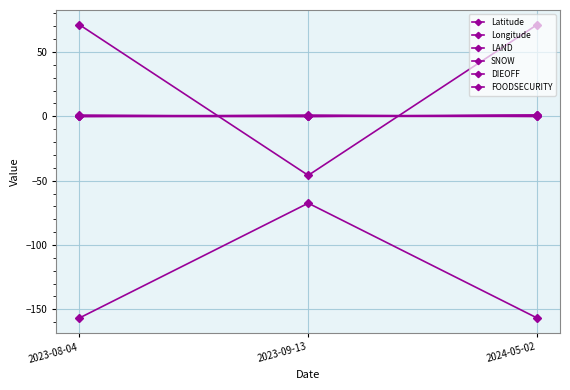

The FOODSECURITY series shows -0.6 at 2023-08-04. True or false?

False